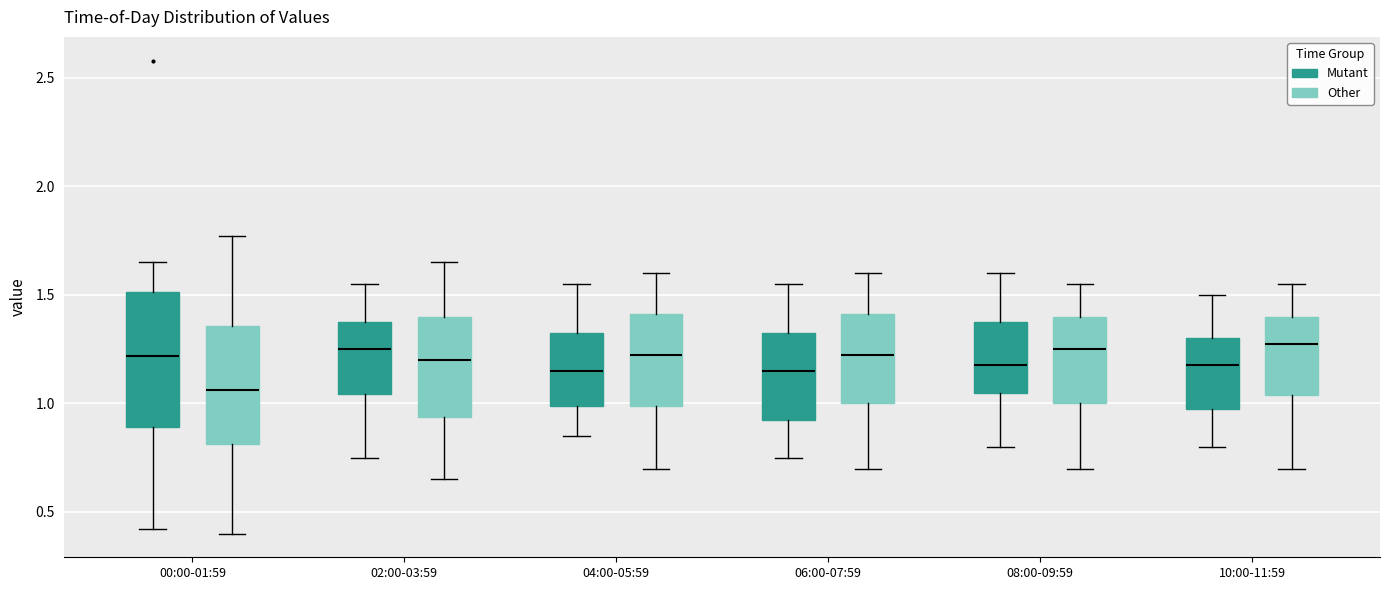

Which box is the tallest, from its lower edge to its upper edge?

00:00-01:59 (Mutant)